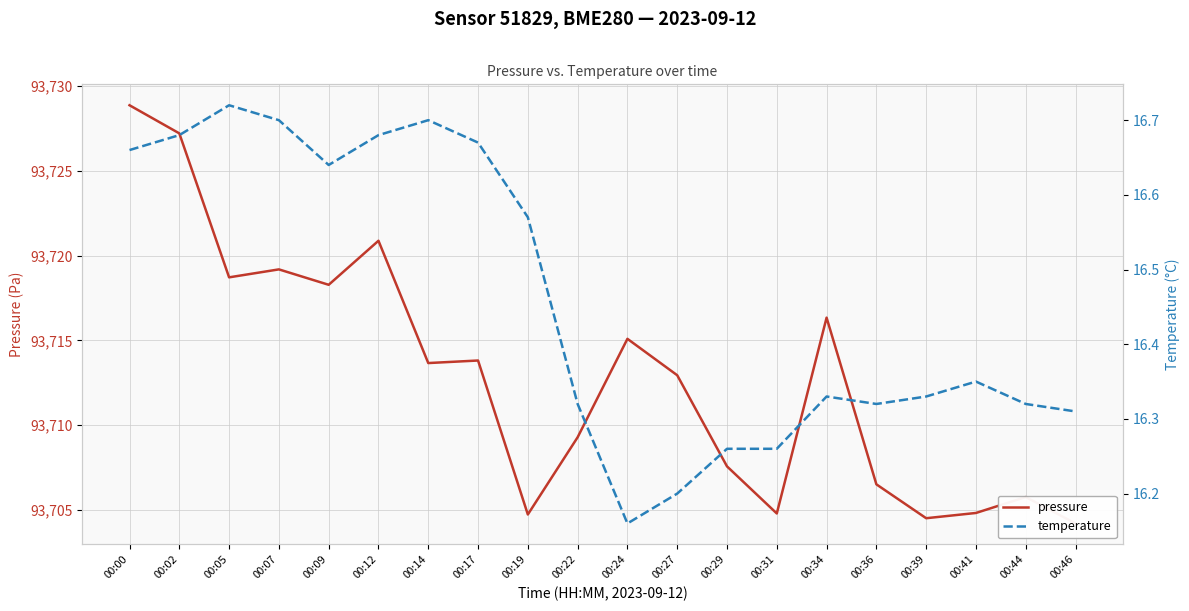

What is the total value across all series at 00:07?

93735.9